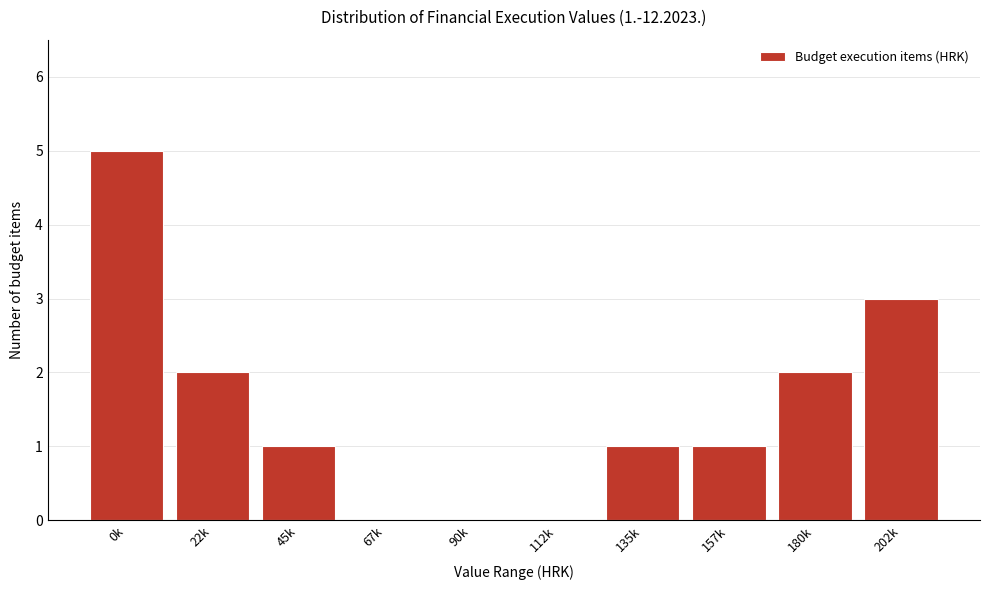

Reading left to right, extract all data points from this chart.

0k=5	22k=2	45k=1	67k=0	90k=0	112k=0	135k=1	157k=1	180k=2	202k=3